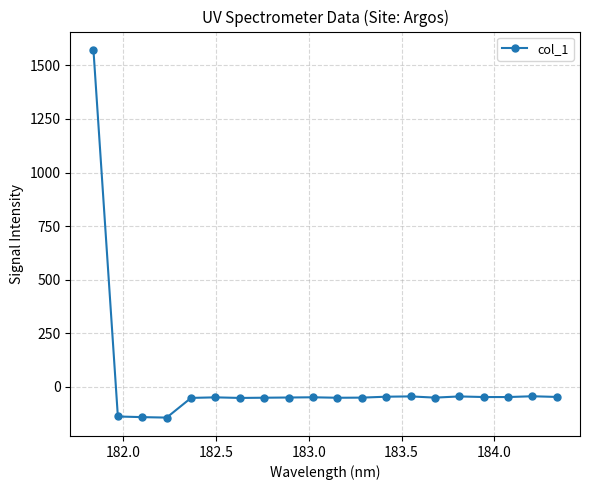

True or false: the data has more than 2 interior local peaks.

True